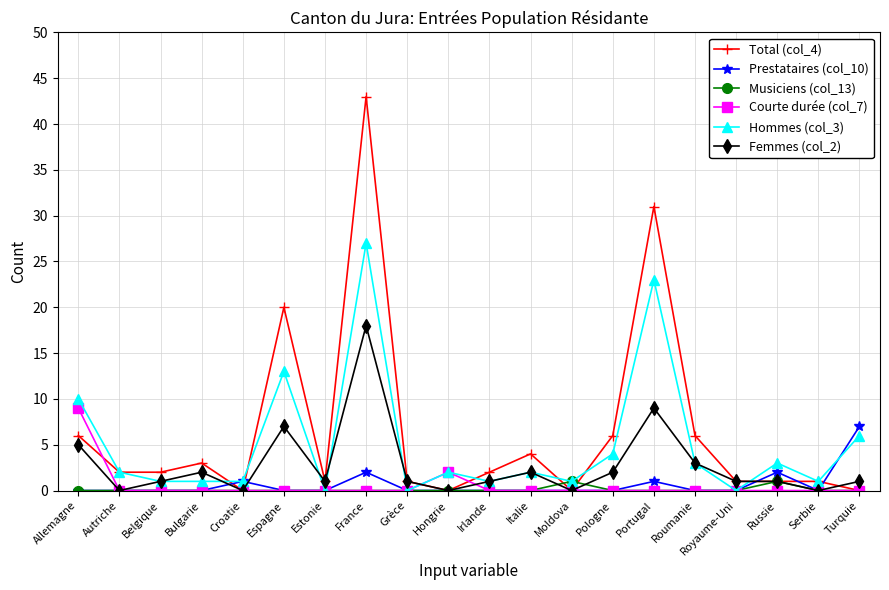

What is the spread (max minus min) of values at Serbie?

1